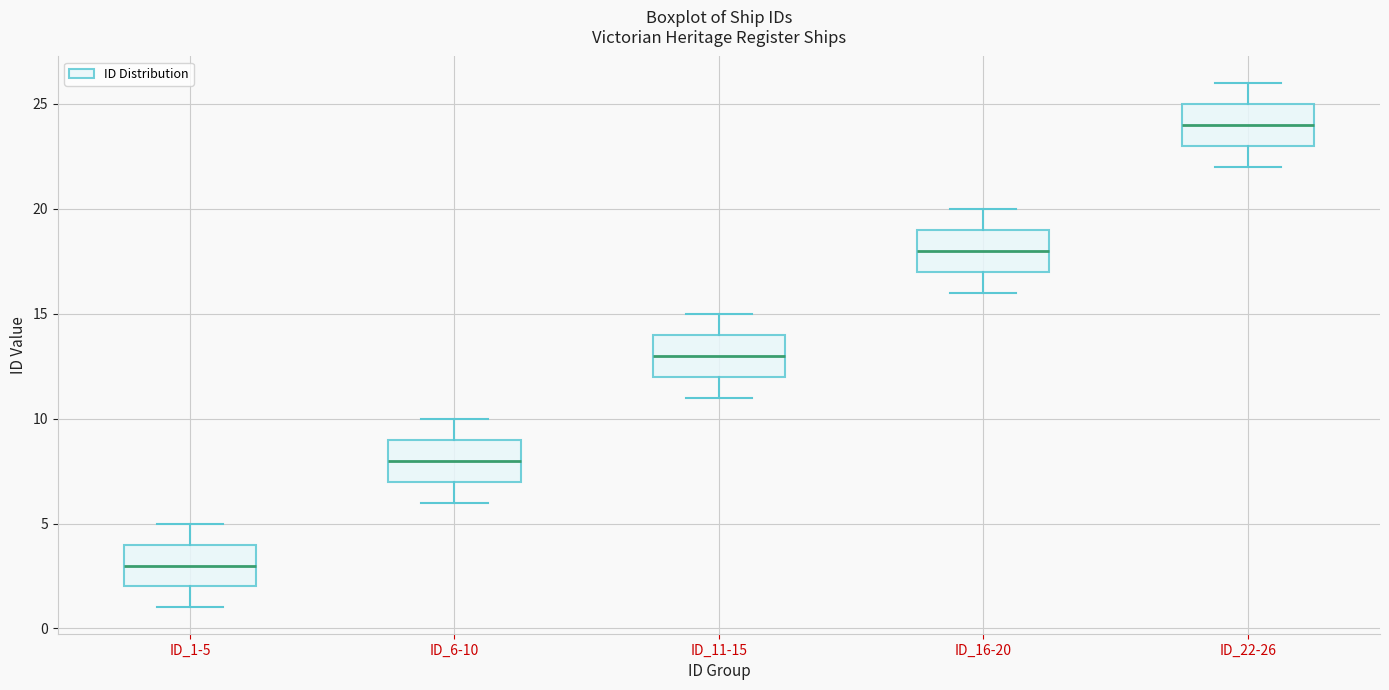

Reading left to right, transcribe this box plot: for each box, give where its median line is, the range the box spans, and where its two whiskers end, as read against the y-axis. The values are not printed on the chart, so give them approximately, as read against the axis.

ID_1-5: median 3, box 2 to 4, whiskers 1 to 5
ID_6-10: median 8, box 7 to 9, whiskers 6 to 10
ID_11-15: median 13, box 12 to 14, whiskers 11 to 15
ID_16-20: median 18, box 17 to 19, whiskers 16 to 20
ID_22-26: median 24, box 23 to 25, whiskers 22 to 26